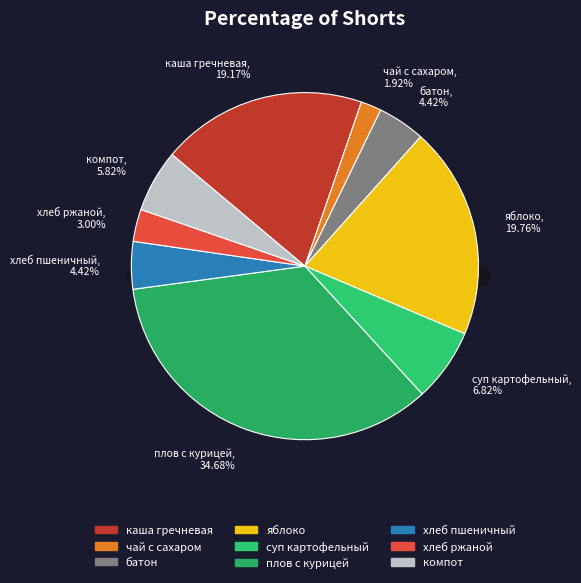

What percentage is the яблоко slice, to the nearest percent?

20%